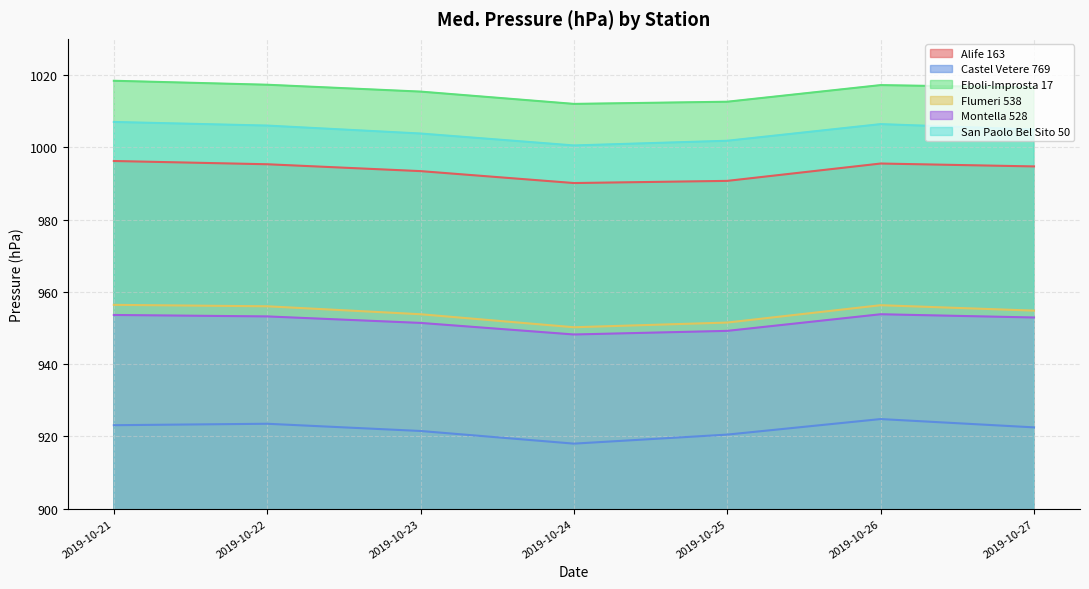

The Alife 163 series shows 1470.1 at 2019-10-21. True or false?

False